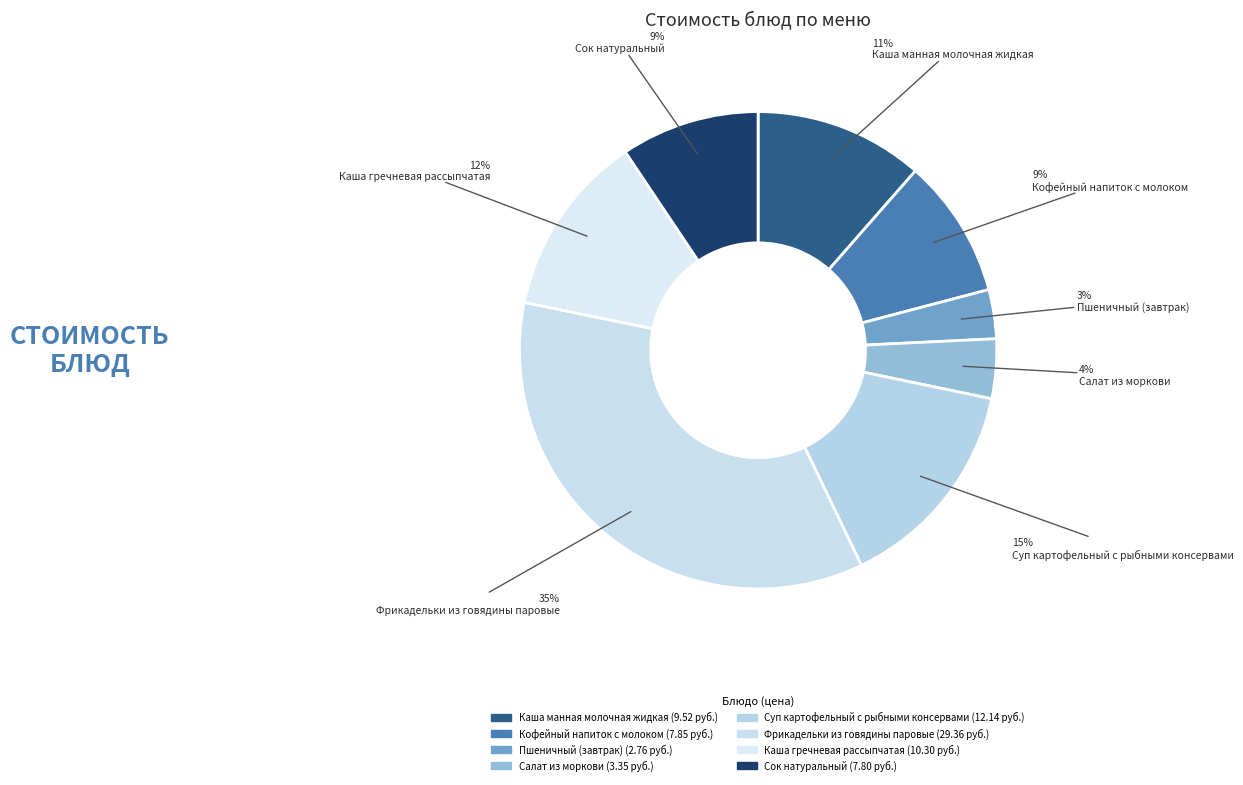

To the nearest percent, what is the difference between the Кофейный напиток с молоком and Каша гречневая рассыпчатая slice percentages?

3%